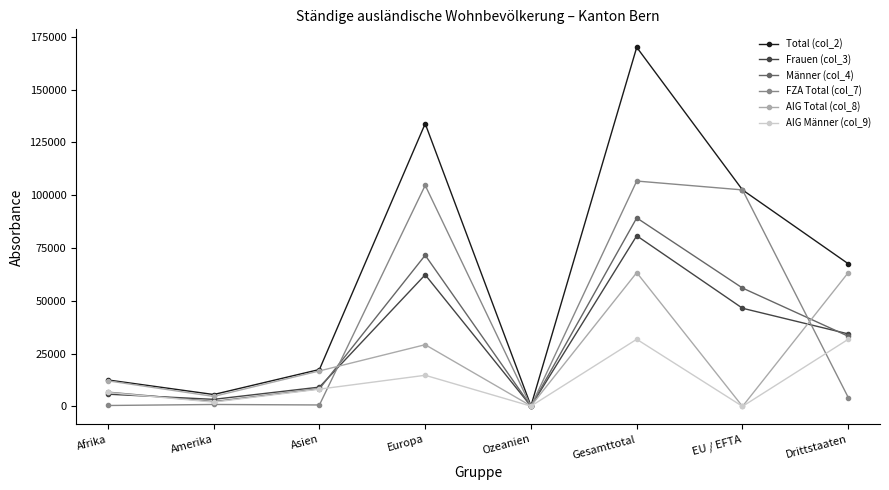

The value of Total (col_2) at Drittstaaten is 104292. True or false?

False